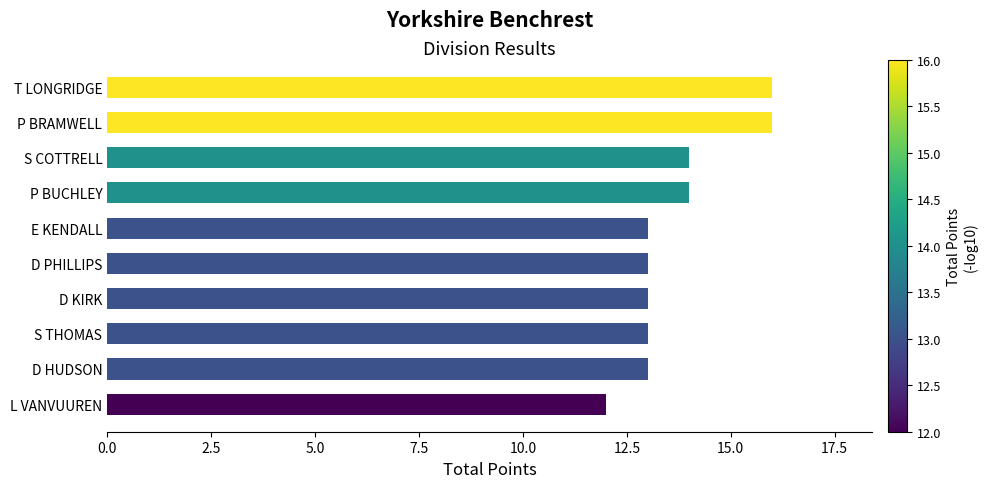

What is the label of the 10th bar from the bottom?

T LONGRIDGE